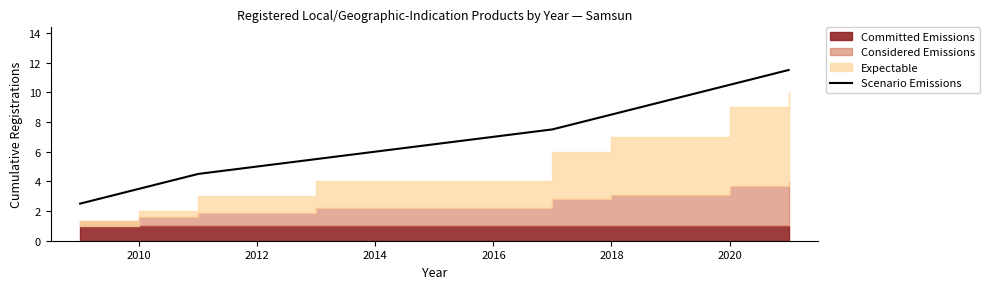

What is the lowest value of the Scenario Emissions series?

2.5